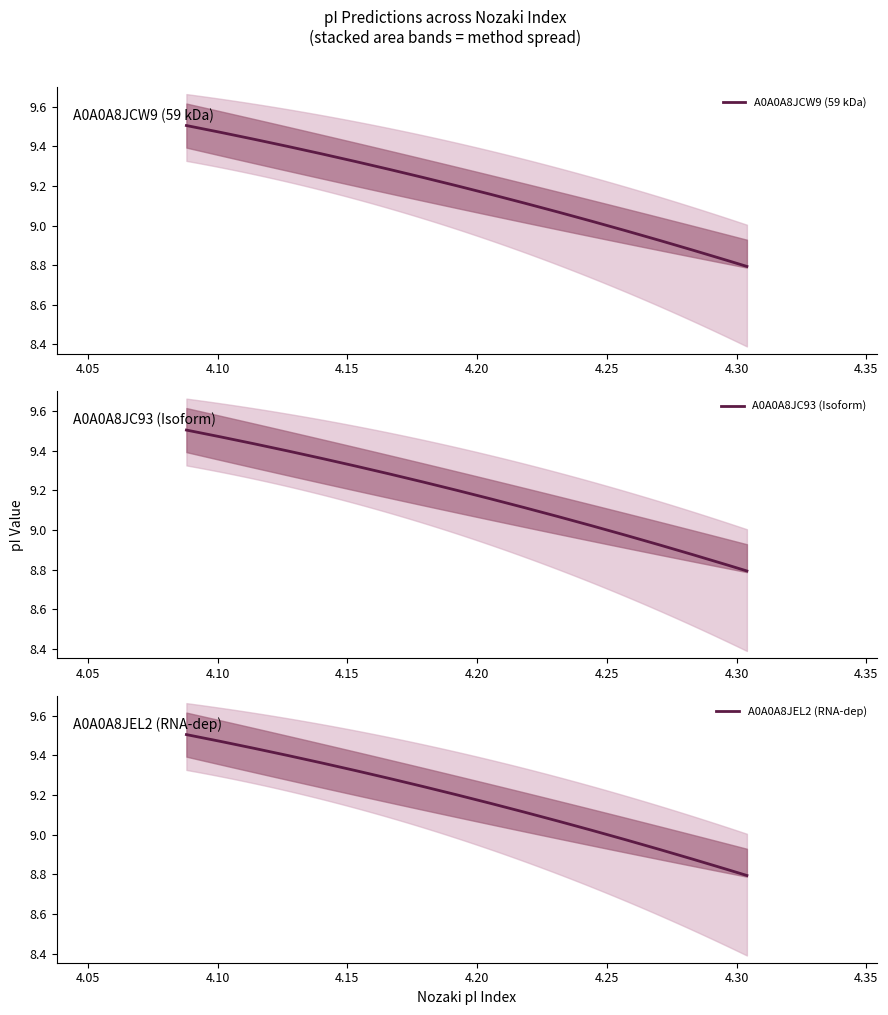

Is it true that Grimsley equals 8.4 at 4.304?

True